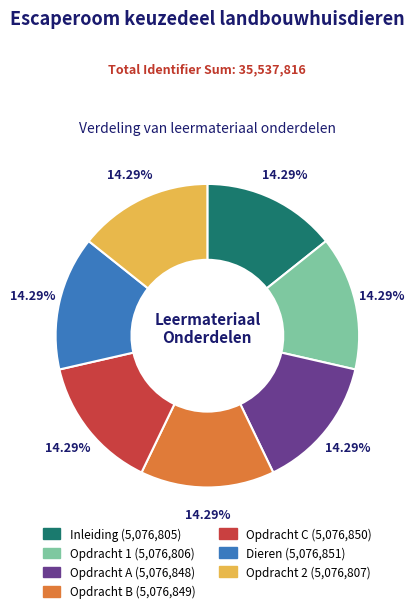

Combined, do Inleiding and Opdracht C account for over 50%?

No